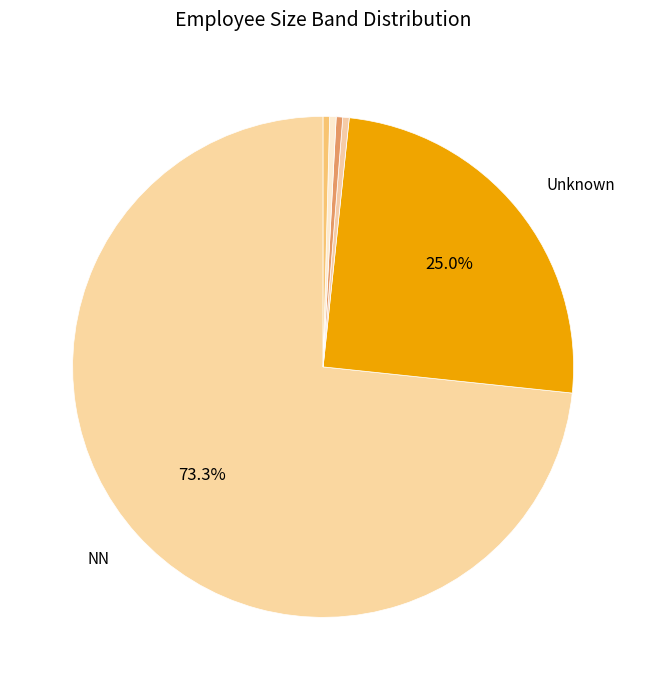

Which category has the biggest portion of the pie?

NN